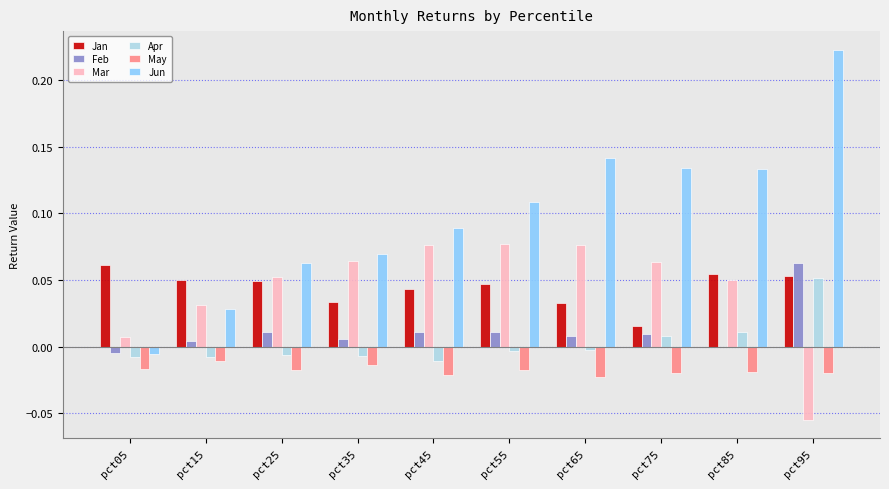

Is the value of Jun at pct25 greater than the value of Jan at pct55?

Yes